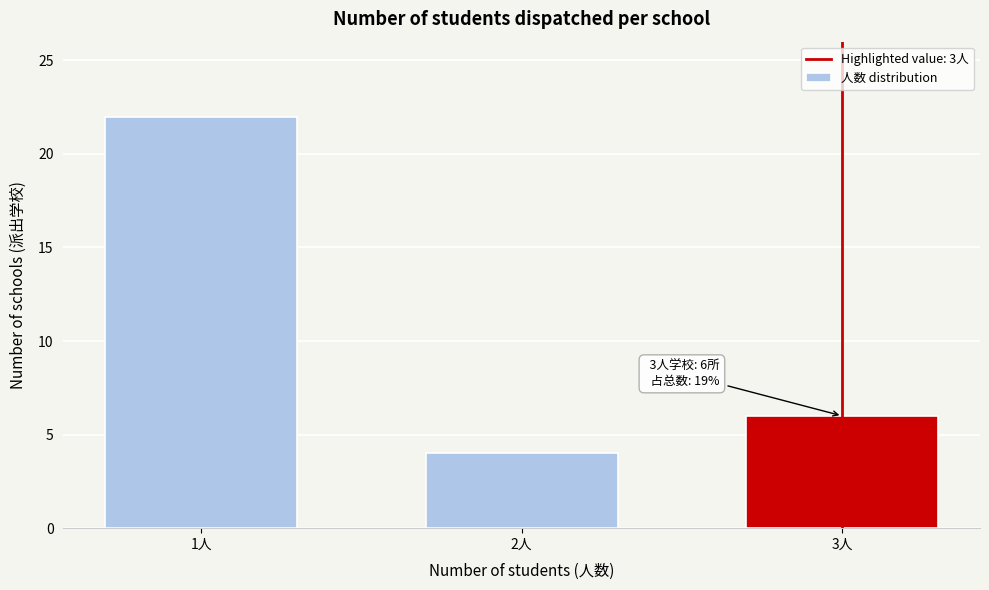

Reading left to right, what are all the values shown in this chart?

22	4	6